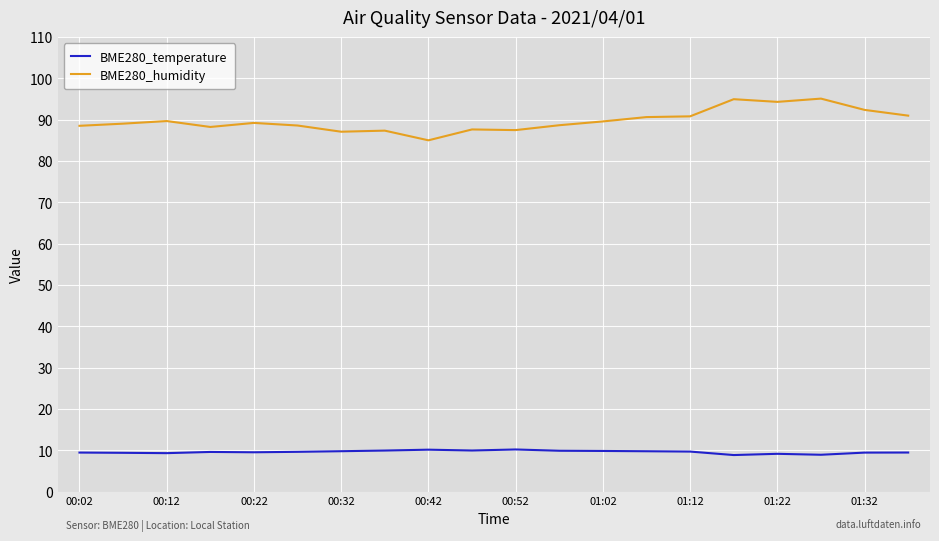

True or false: BME280_temperature and BME280_humidity cross at least once.

False